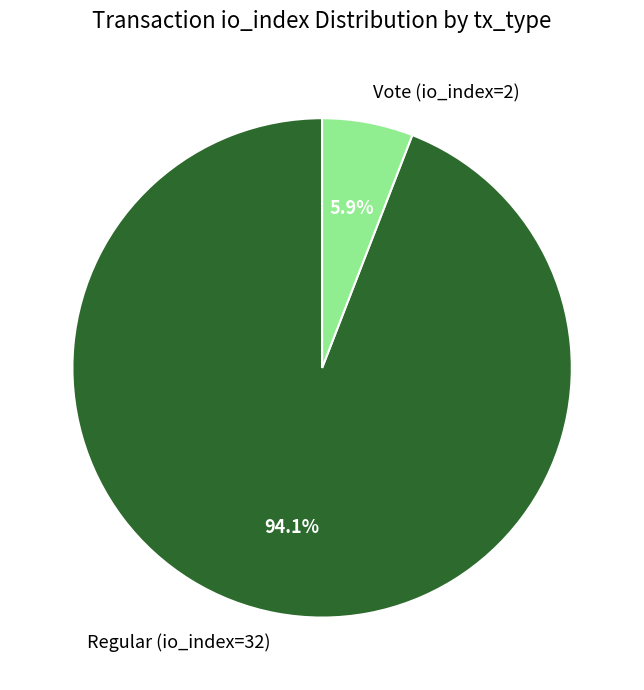

Rank the categories by value from lowest to highest.

Vote (io_index=2), Regular (io_index=32)